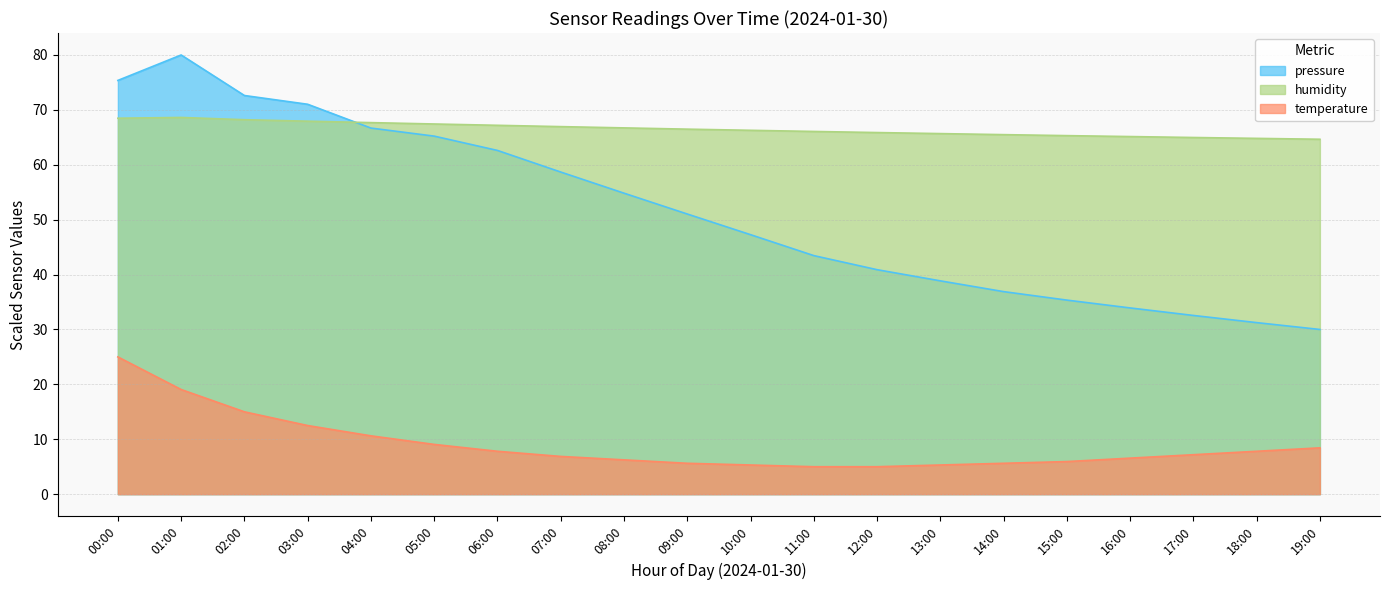

True or false: pressure and humidity intersect in this chart.

True